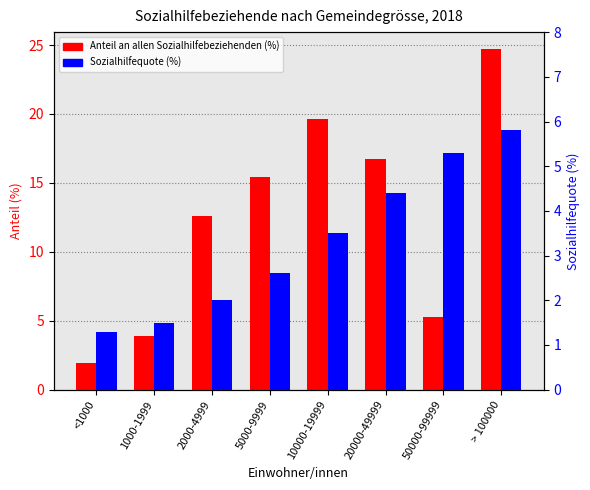

Where is Sozialhilfequote (%) nearest to the value 3?

5000-9999